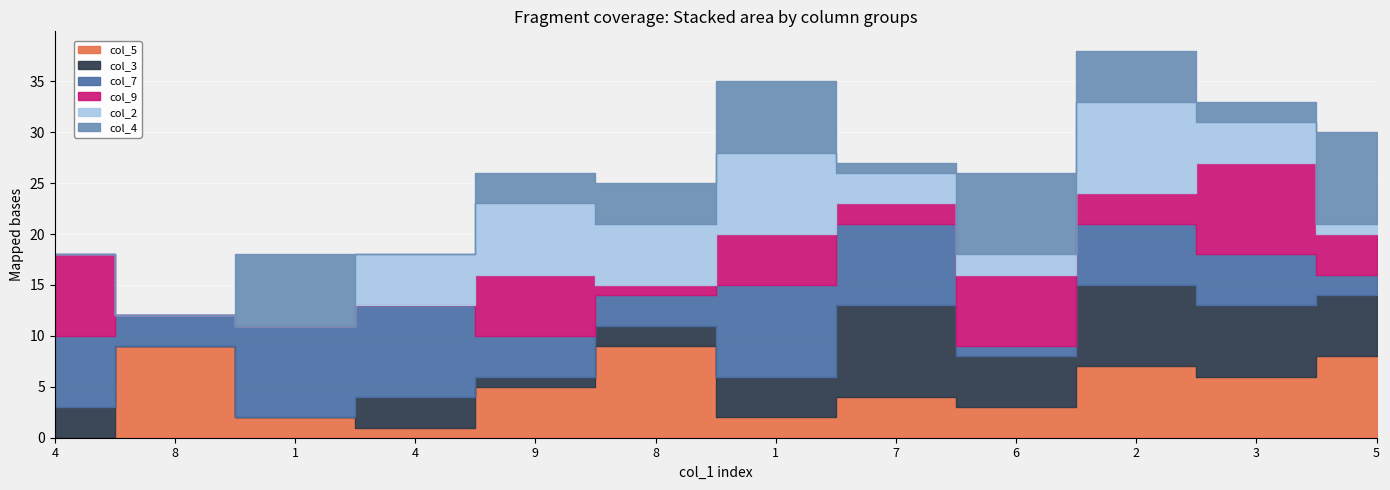

After their last crossing, which series has the higher values: col_5 or col_4?

col_4